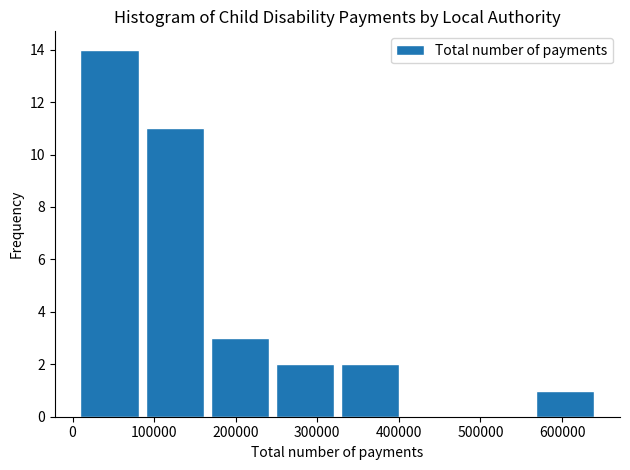

Reading left to right, transcribe this chart: for each bar, give the range it covers on the x-axis and its height. Neither the bar edges nor the heights are printed on the chart, so give them approximately, as read against the axes.

10000 to 90000: 14
90000 to 170000: 11
170000 to 250000: 3
250000 to 330000: 2
330000 to 410000: 2
410000 to 490000: 0
490000 to 570000: 0
570000 to 650000: 1